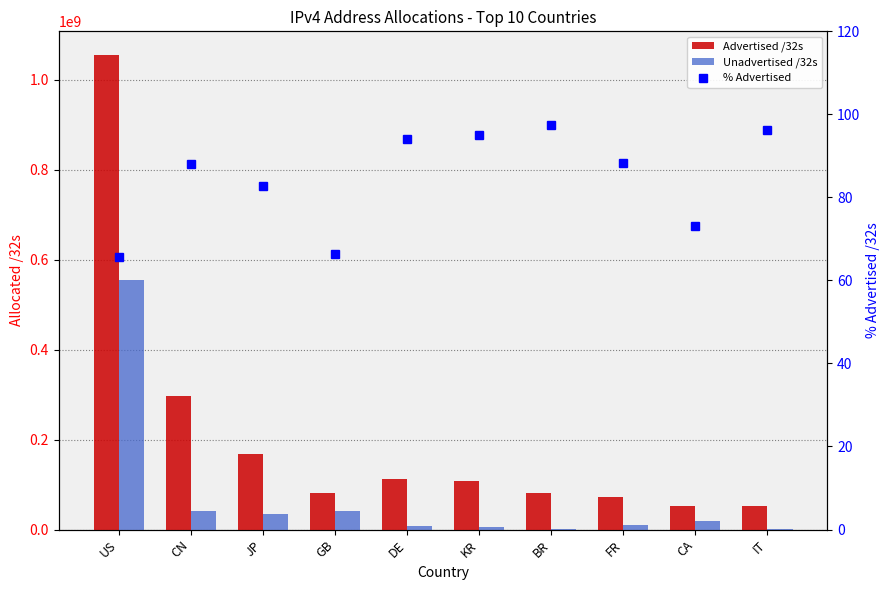

What is the difference between the maximum and minimum values in the Unadvertised /32s series?

552961152.0